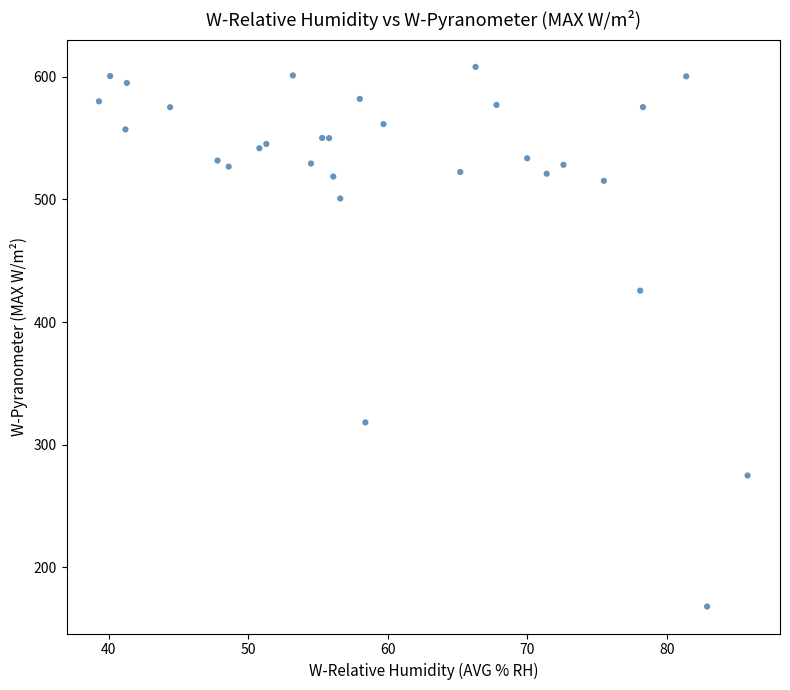

What Y value in the scatter plot is closest to 388?

425.6